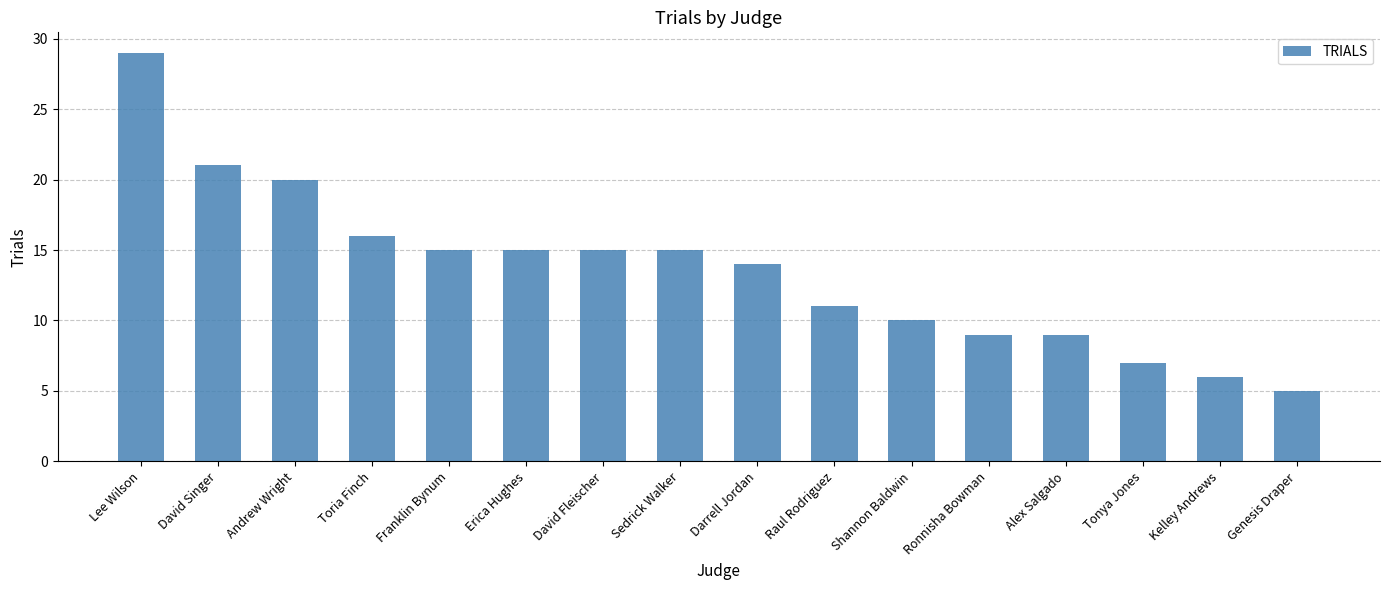

What is the difference between the maximum and second lowest values?

23